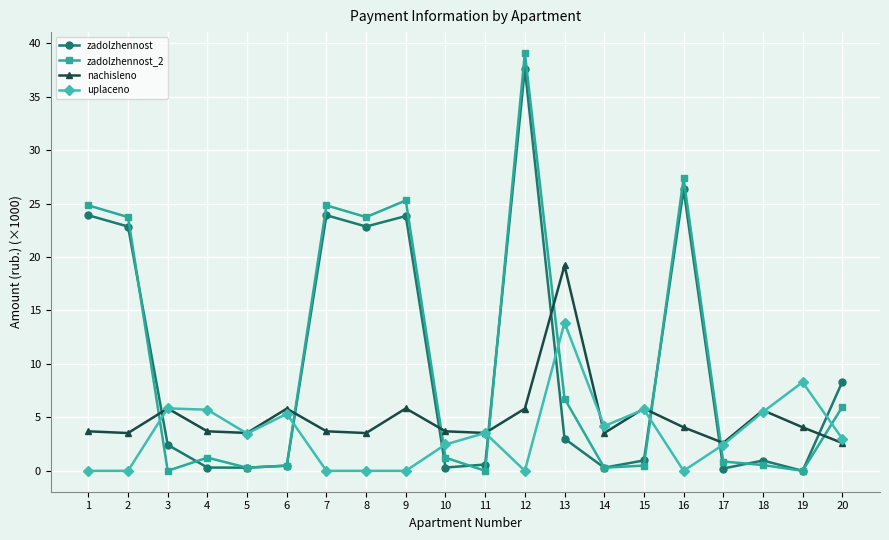

Which series has the widest spread of values?

zadolzhennost_2